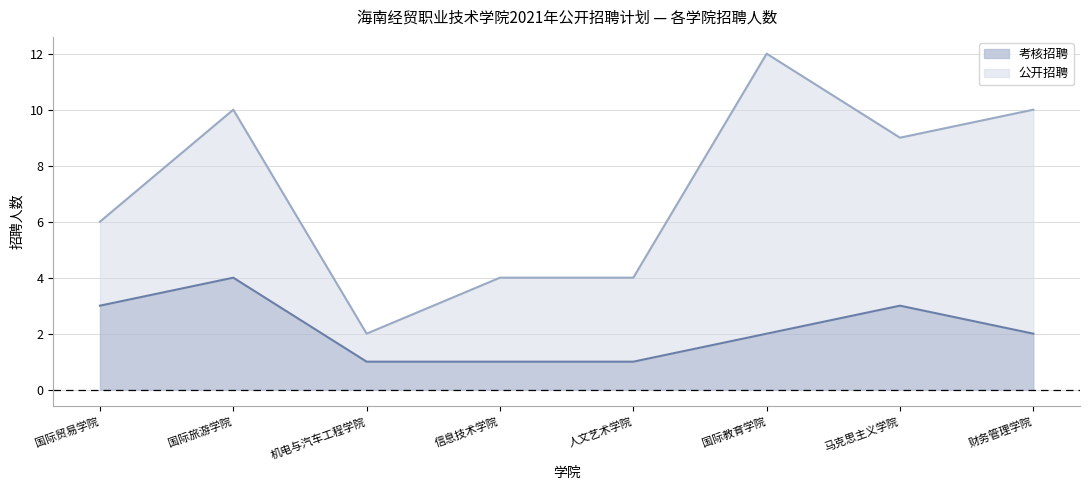

Which label corresponds to the smallest value in the chart?

机电与汽车工程学院